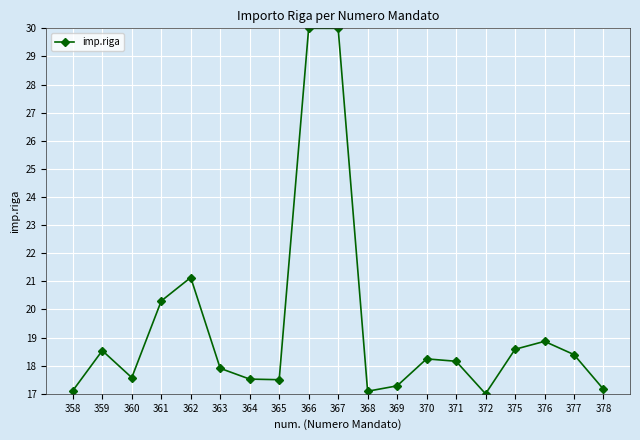

What is the value of the 14th point from the left?

18.2